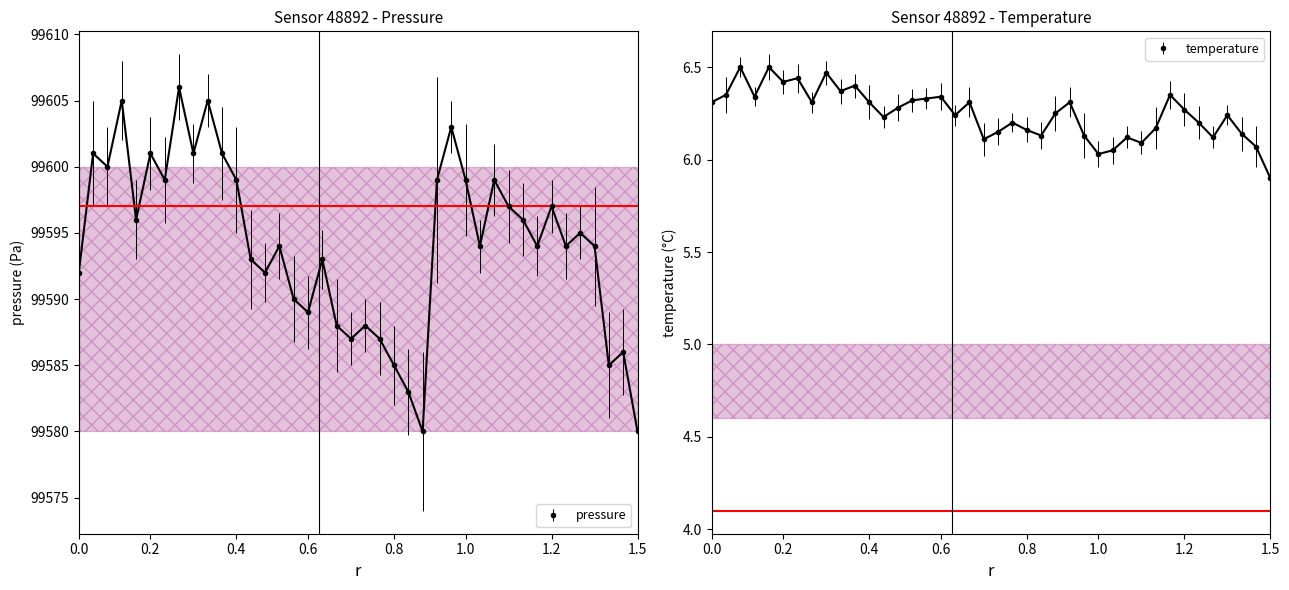

Rank the categories by temperature value from highest to lowest.

00:03, 00:08, 00:16, 00:13, 00:10, 00:21, 00:18, 00:02, 01:09, 00:06, 00:34, 00:31, 00:29, 00:00, 00:14, 00:22, 00:37, 00:55, 00:27, 01:11, 00:51, 00:35, 01:17, 00:24, 00:43, 01:12, 01:06, 00:45, 00:42, 01:19, 00:48, 00:56, 01:03, 01:14, 00:39, 01:04, 01:21, 01:00, 00:58, 01:24